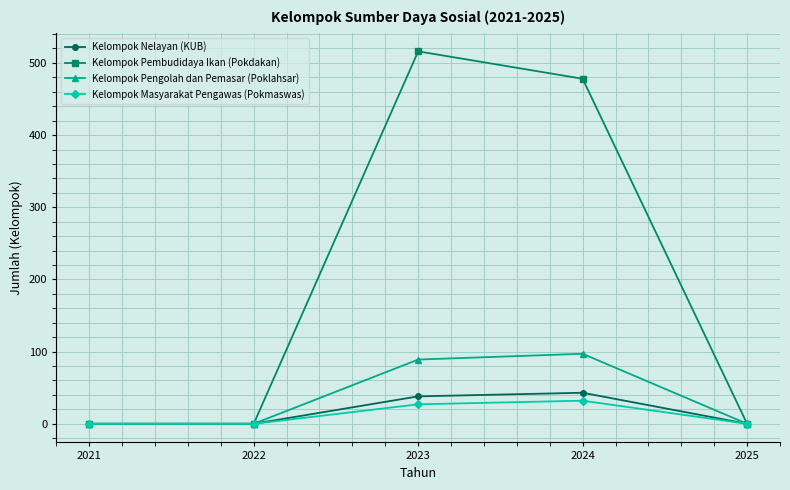

True or false: Kelompok Nelayan (KUB) has more than 1 interior local peaks.

False